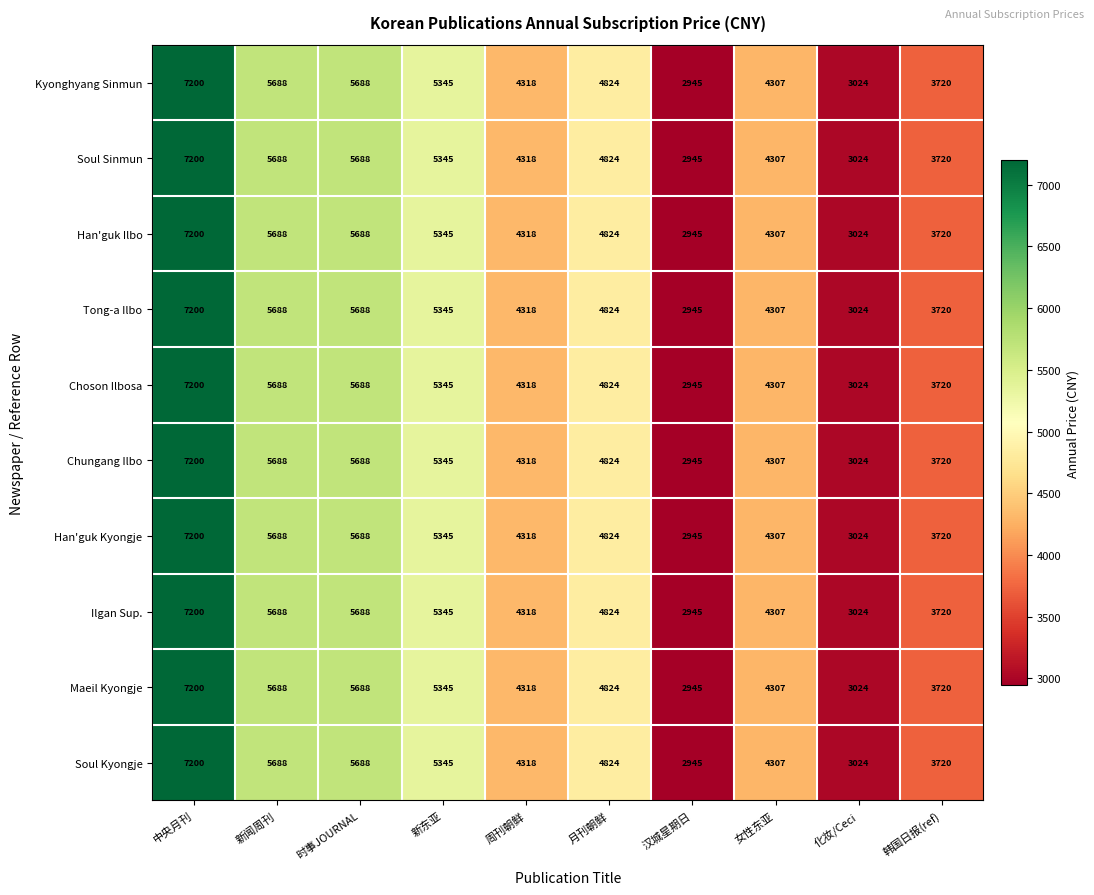

At which label does Tong-a Ilbo first exceed 4824?

中央月刊